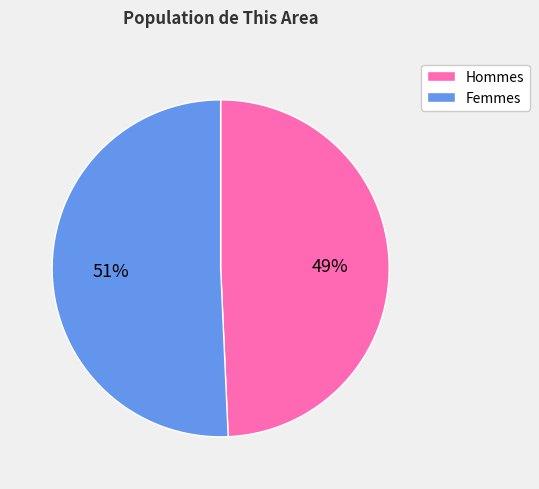

Is there any slice that represents more than half of the pie?

Yes